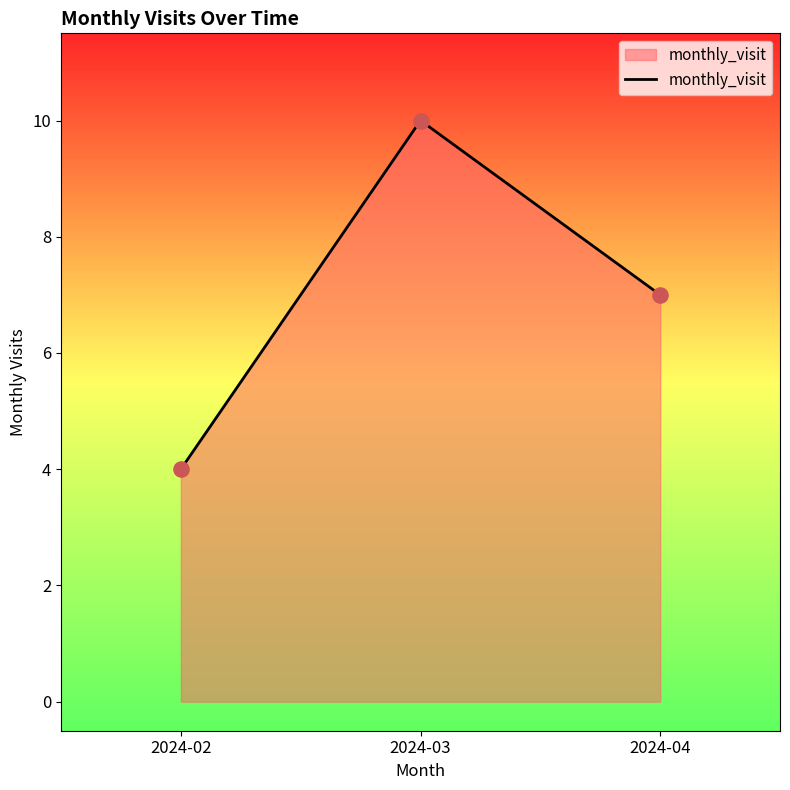

What is the change in value from 2024-03 to 2024-04?

-3